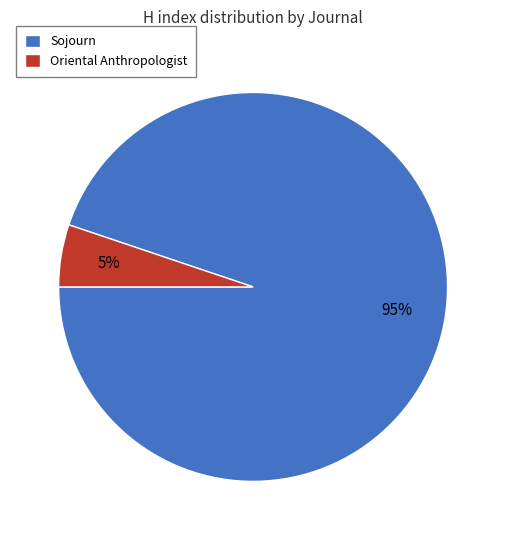

Which category has the smallest portion of the pie?

Oriental Anthropologist